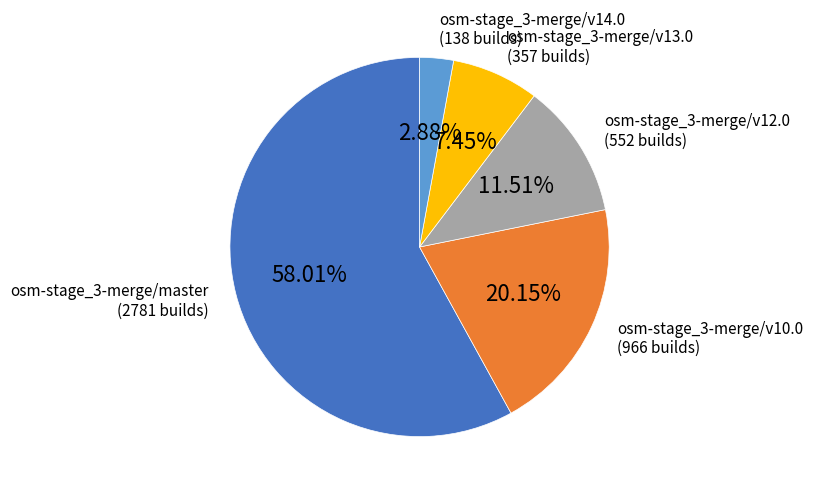

Is there a majority slice in this chart?

Yes